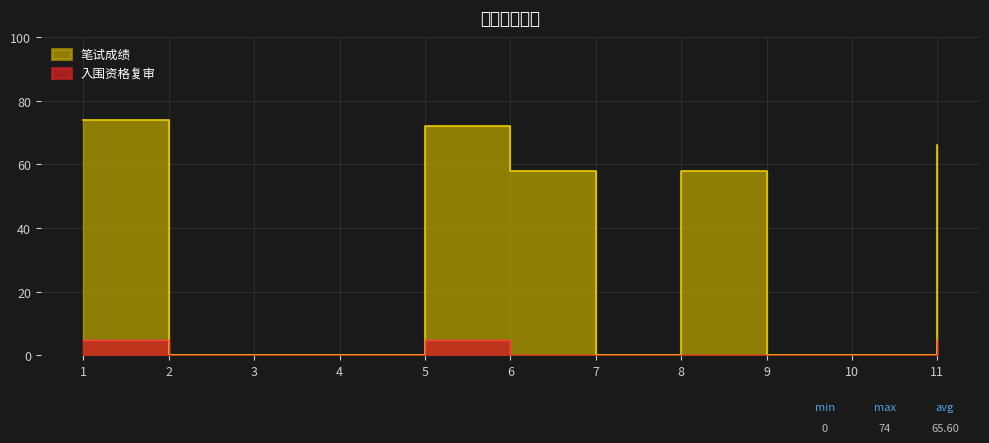

Reading left to right, transcribe all the data shown in this chart.

笔试成绩: 74	0	0	0	72	58	0	58	0	0	66
入围资格复审: 5	0	0	0	5	0	0	0	0	0	5